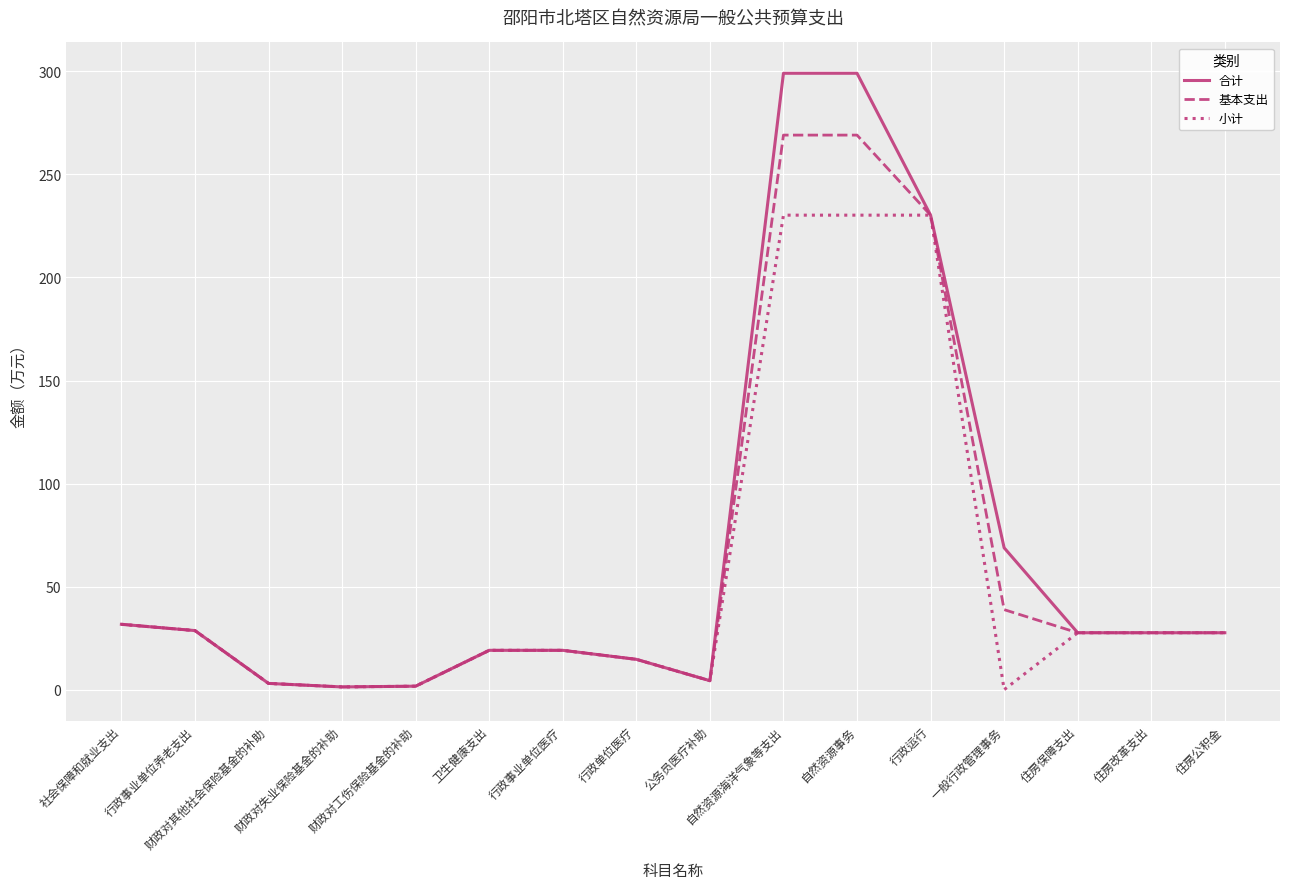

What are all the series names shown in the legend?

合计, 基本支出, 小计